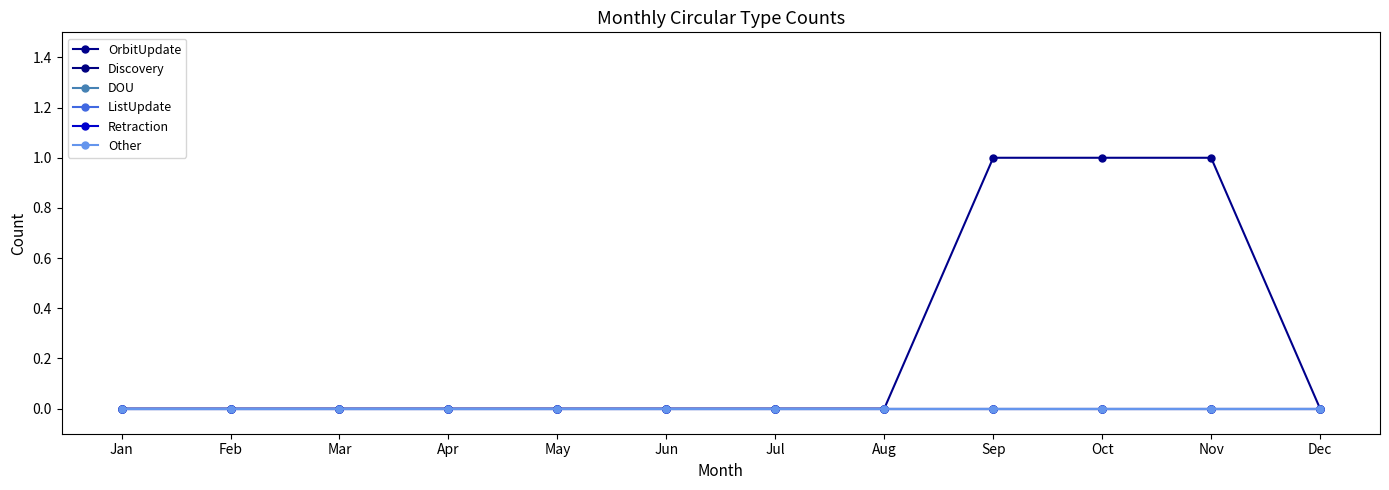

Is this an area chart (filled region under the line)?

No